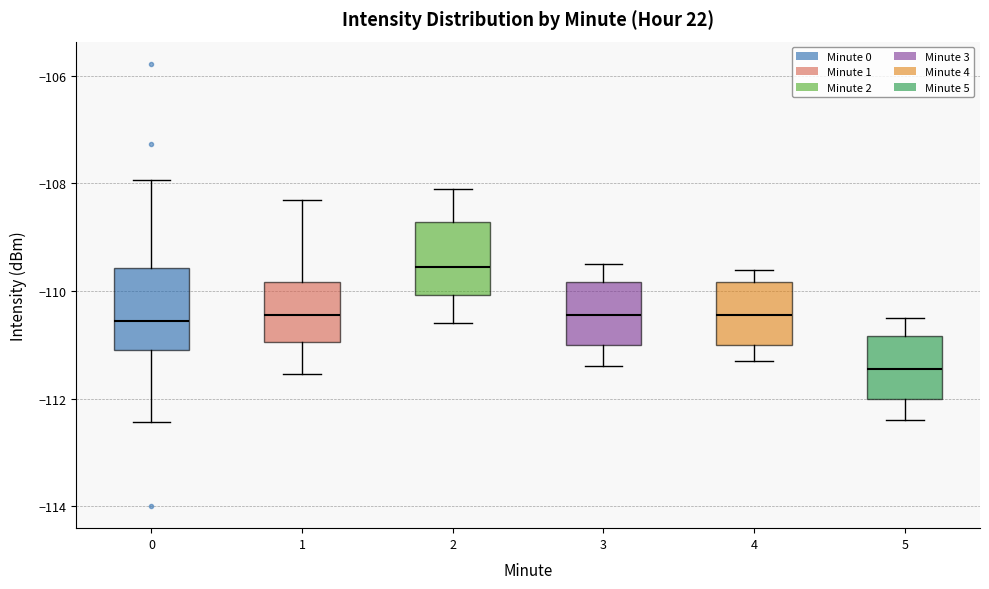

Which box has the highest median line?

2